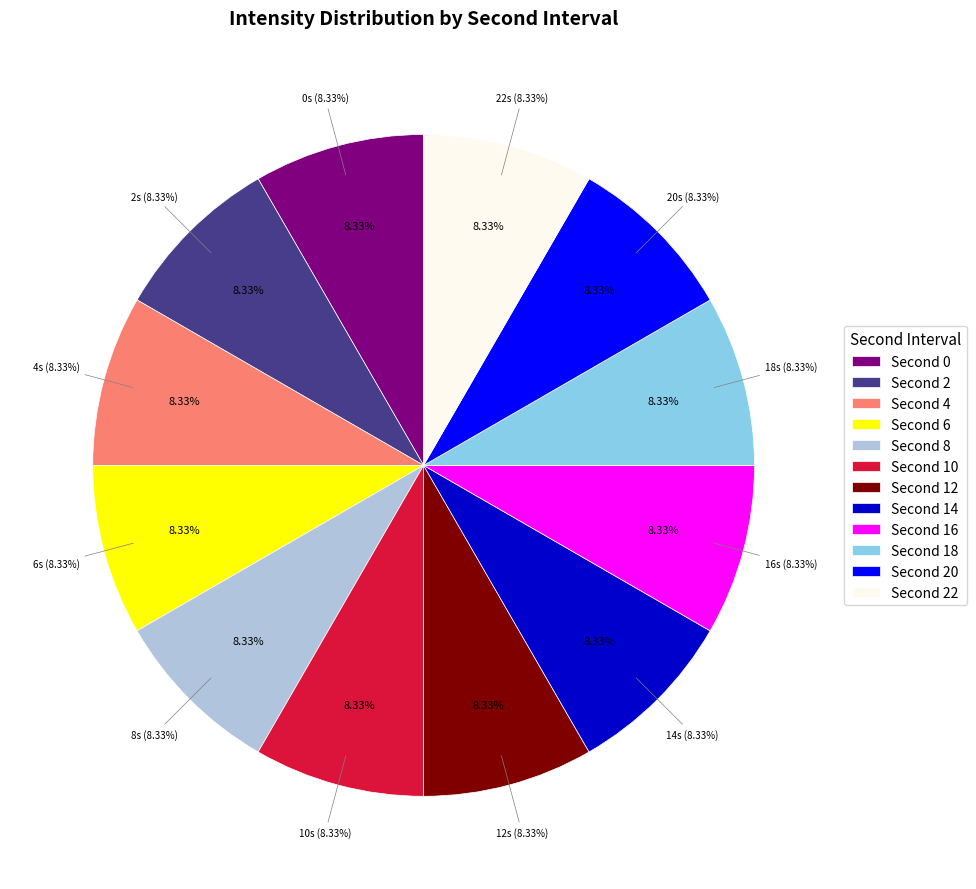

Which has a higher value, 2 or 0?

2